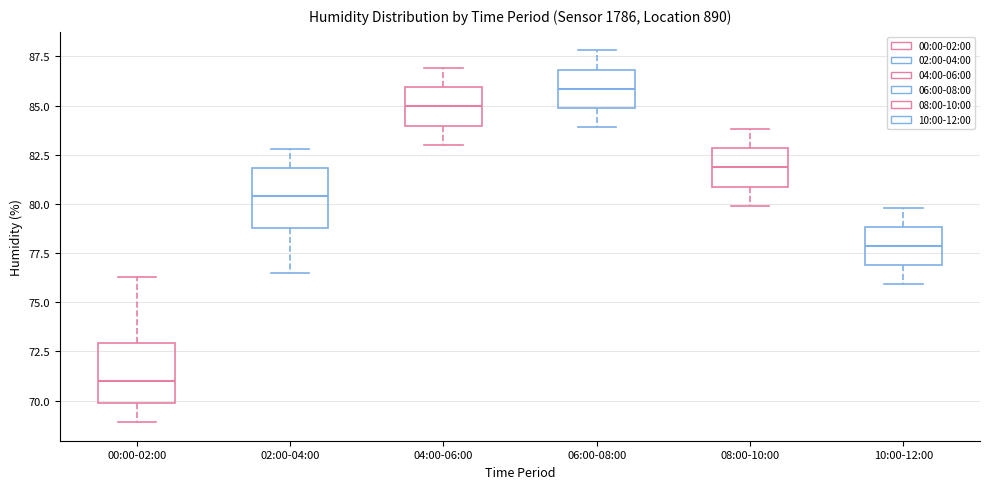

Where is the lower edge of the box for 00:00-02:00 on the y-axis? The values are not printed on the chart, so give them approximately, as read against the axis.

70.0